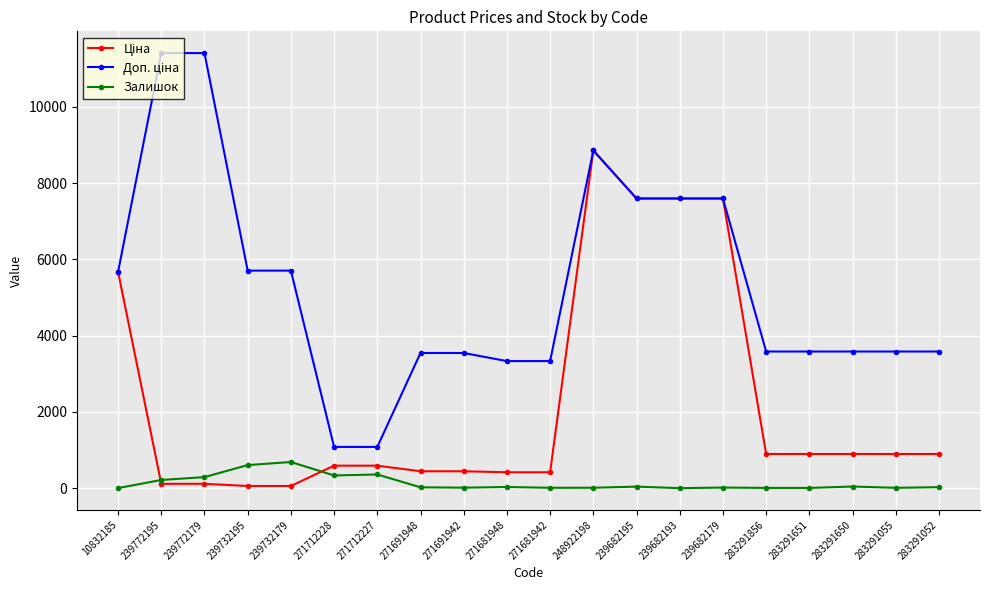

At how many categories does at least one series exceed 1716?

18